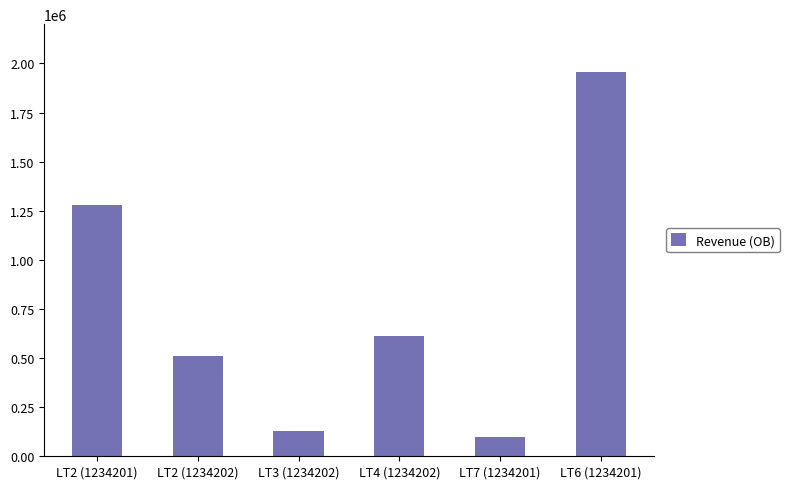

Is it true that the value at LT3 (1234202) is 127321.9?

True